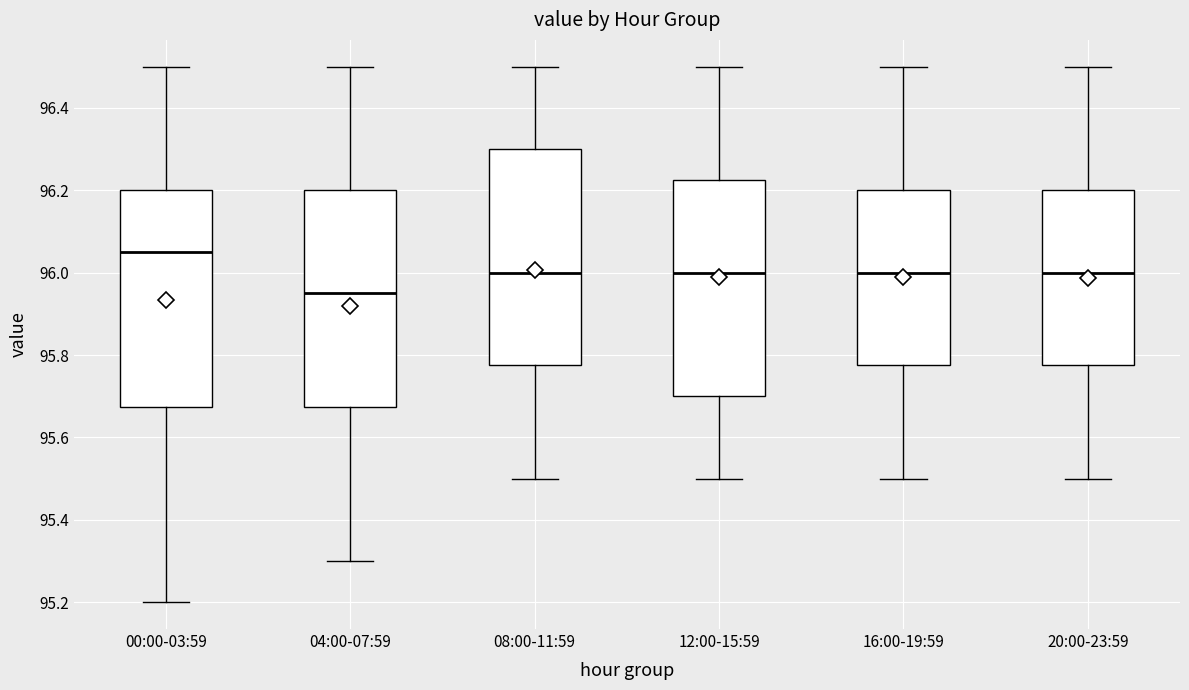

Which box has the highest median line?

00:00-03:59